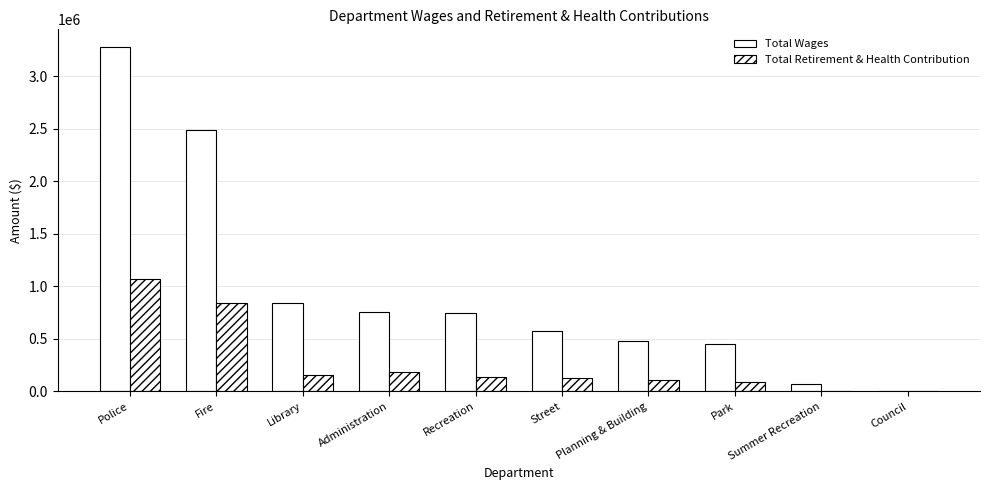

Is it true that Total Retirement & Health Contribution equals 57282 at Planning & Building?

False